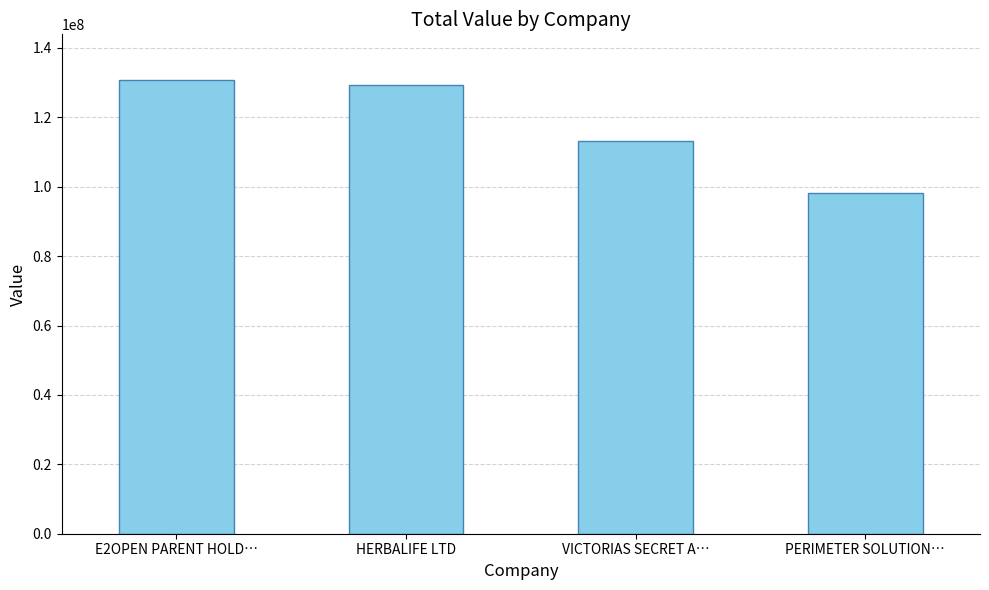

Reading right to left, transcribe all the data shown in this chart.

98064000	113255532	129456465	130833684